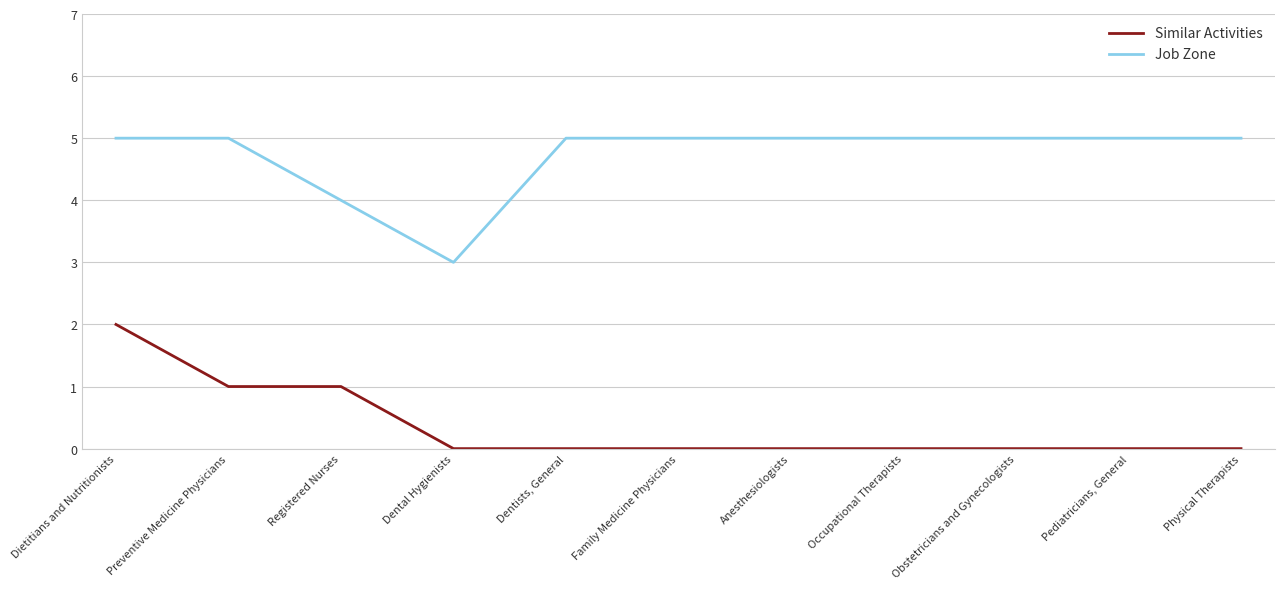

What is the difference between the maximum and minimum values in the Similar Activities series?

2